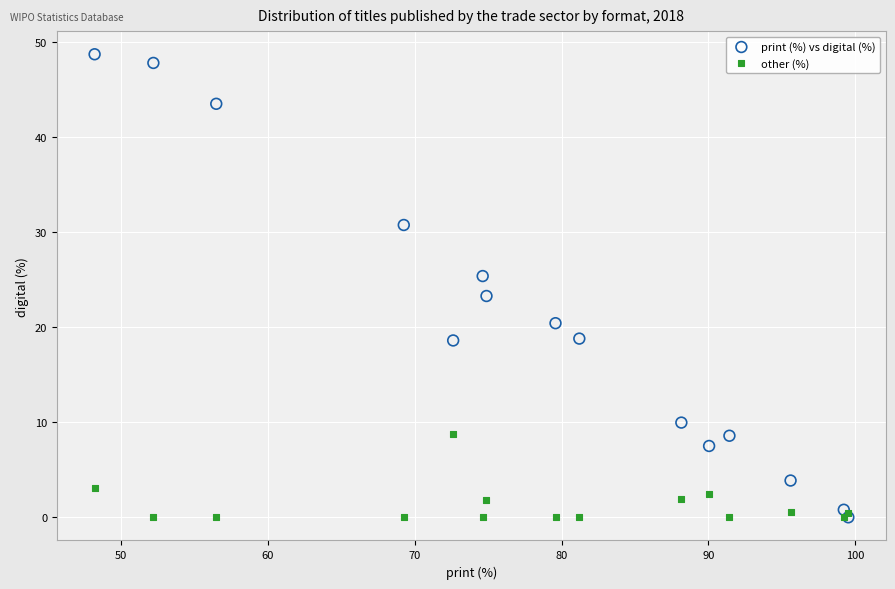

Which series contains the highest Y value?

print (%) vs digital (%)